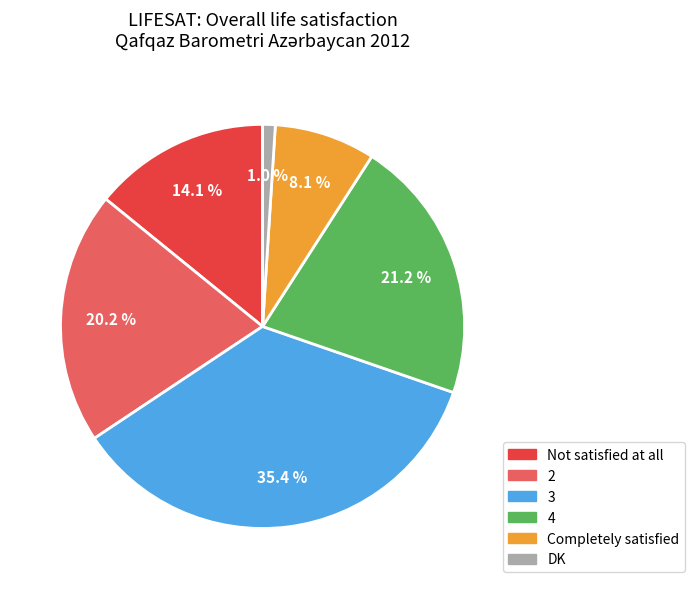

Does any single category account for the majority?

No